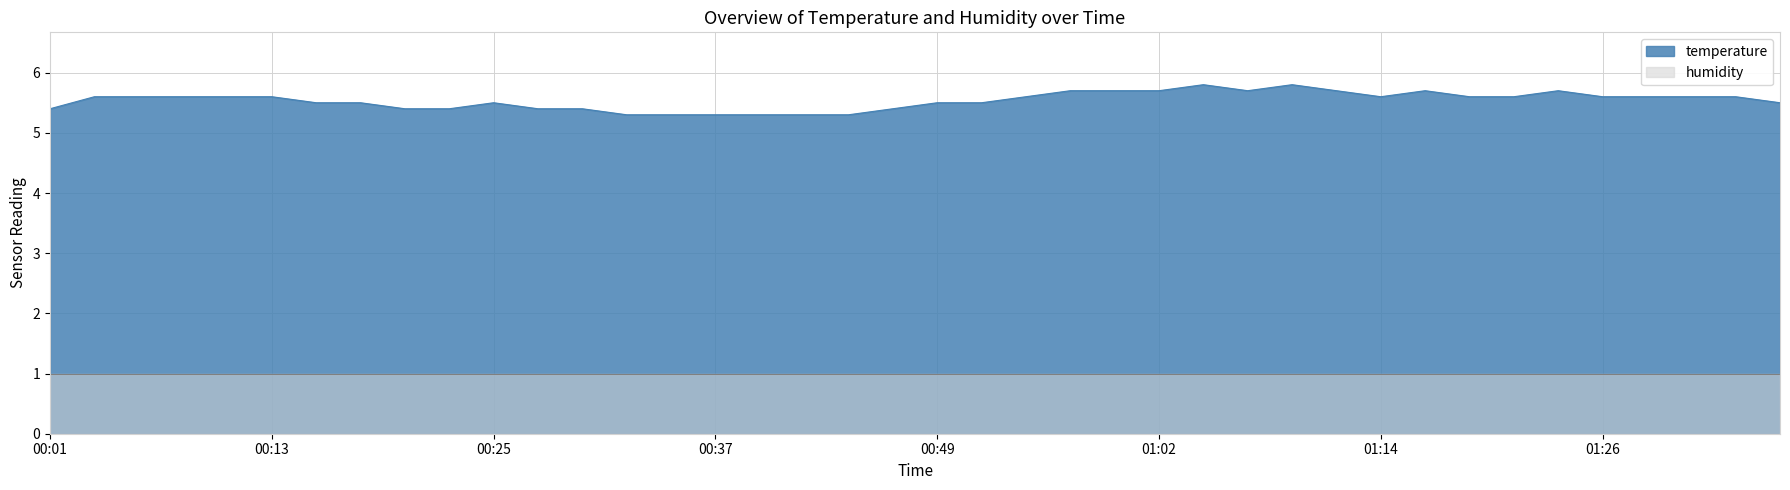

Between 00:45 and 01:28, which is larger?

01:28